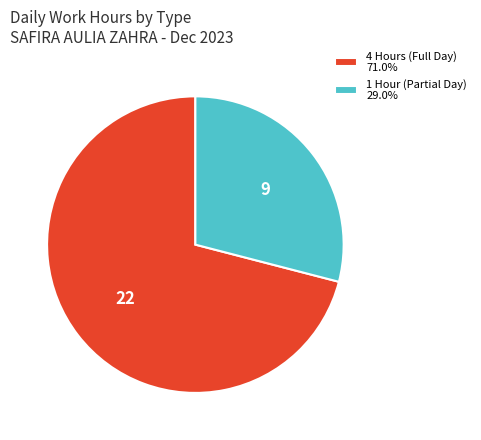

What is the ratio of the value at 4 Hours (Full Day) 71.0% to the value at 1 Hour (Partial Day) 29.0%?

2.4